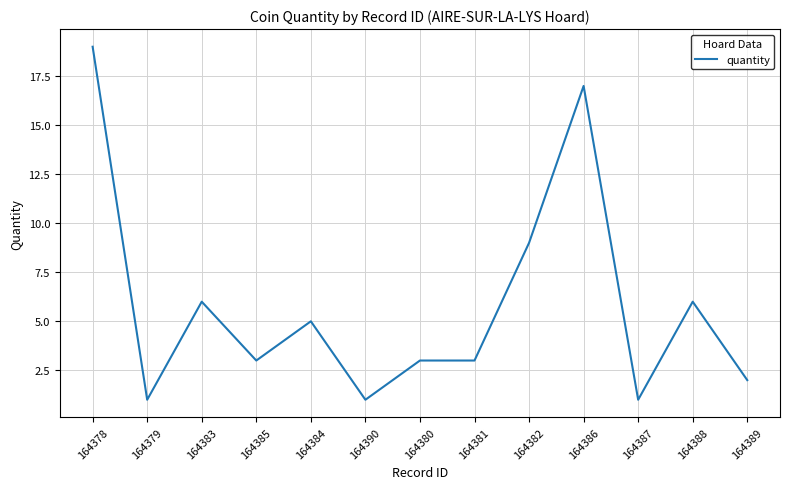

How many lines are shown in the chart?

1